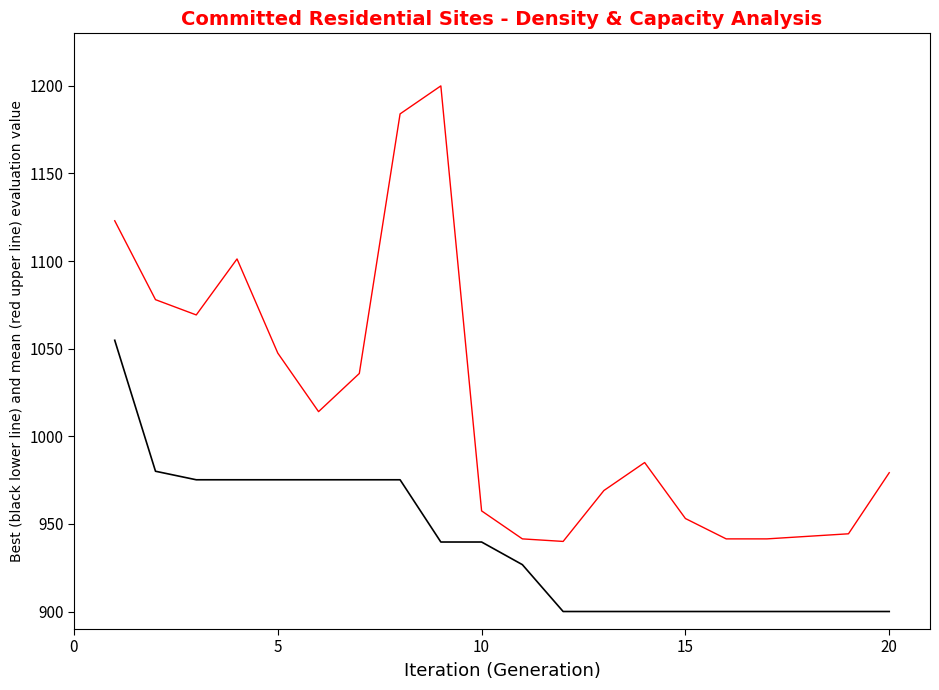

What is the smallest value displayed?

900.0